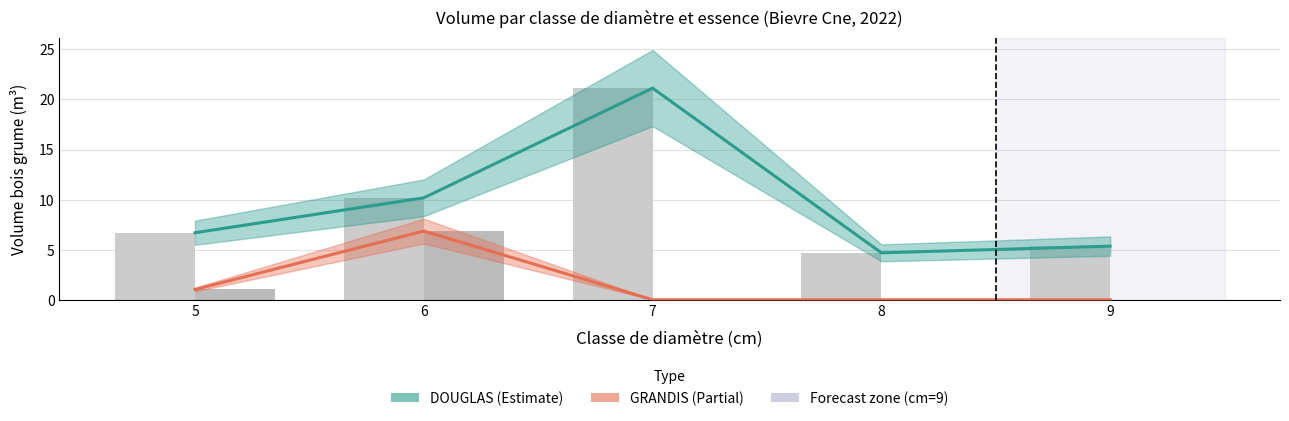

Which series has the widest spread of values?

DOUGLAS